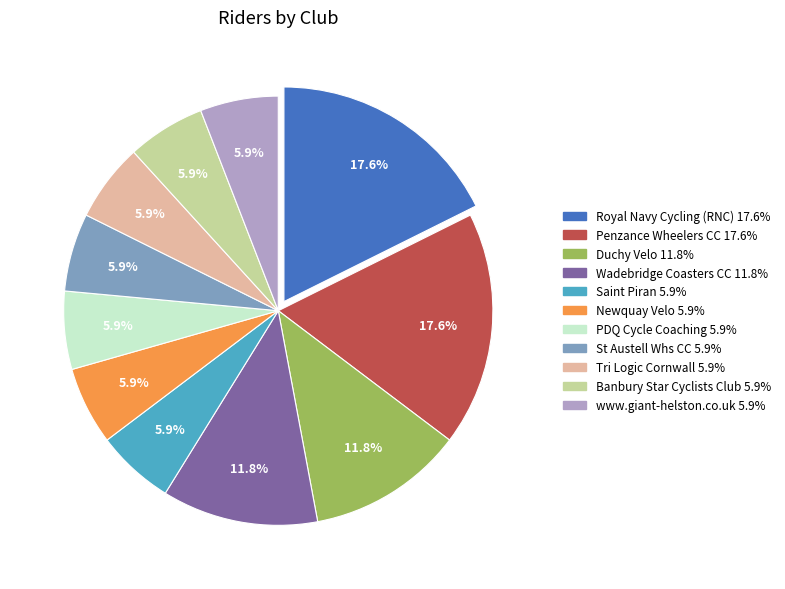

How many segments does this pie chart have?

11